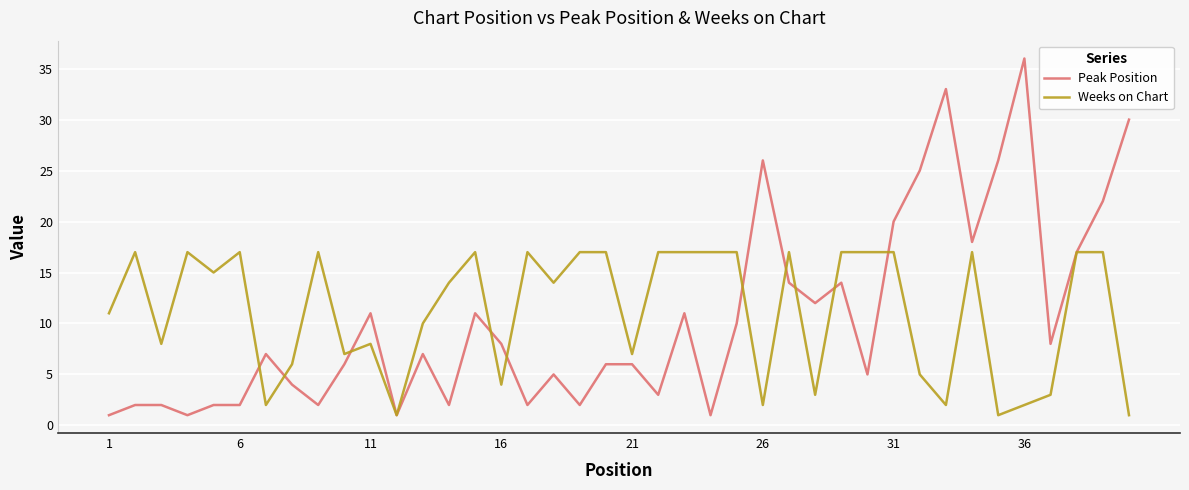

Which series has the largest range (max minus min)?

Peak Position